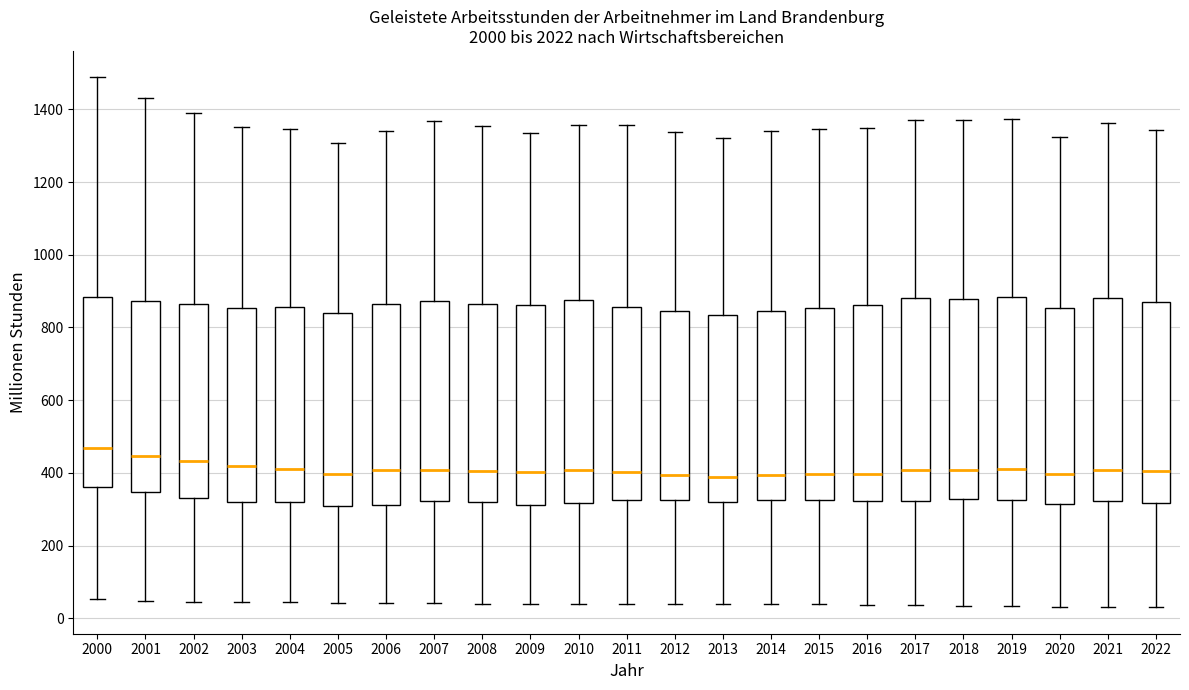

Reading left to right, read every box against the y-axis: the position of its median line, the range the box covers, and the ends of its whiskers. The values are not printed on the chart, so give them approximately, as read against the axis.

2000: median 460, box 360 to 880, whiskers 60 to 1480
2001: median 440, box 340 to 880, whiskers 40 to 1440
2002: median 440, box 340 to 860, whiskers 40 to 1380
2003: median 420, box 320 to 860, whiskers 40 to 1360
2004: median 420, box 320 to 860, whiskers 40 to 1340
2005: median 400, box 300 to 840, whiskers 40 to 1300
2006: median 400, box 320 to 860, whiskers 40 to 1340
2007: median 400, box 320 to 880, whiskers 40 to 1360
2008: median 400, box 320 to 860, whiskers 40 to 1360
2009: median 400, box 320 to 860, whiskers 40 to 1340
2010: median 400, box 320 to 880, whiskers 40 to 1360
2011: median 400, box 320 to 860, whiskers 40 to 1360
2012: median 400, box 320 to 840, whiskers 40 to 1340
2013: median 380, box 320 to 840, whiskers 40 to 1320
2014: median 400, box 320 to 840, whiskers 40 to 1340
2015: median 400, box 320 to 860, whiskers 40 to 1340
2016: median 400, box 320 to 860, whiskers 40 to 1340
2017: median 400, box 320 to 880, whiskers 40 to 1380
2018: median 400, box 320 to 880, whiskers 40 to 1380
2019: median 420, box 320 to 880, whiskers 40 to 1380
2020: median 400, box 320 to 860, whiskers 40 to 1320
2021: median 400, box 320 to 880, whiskers 40 to 1360
2022: median 400, box 320 to 880, whiskers 40 to 1340